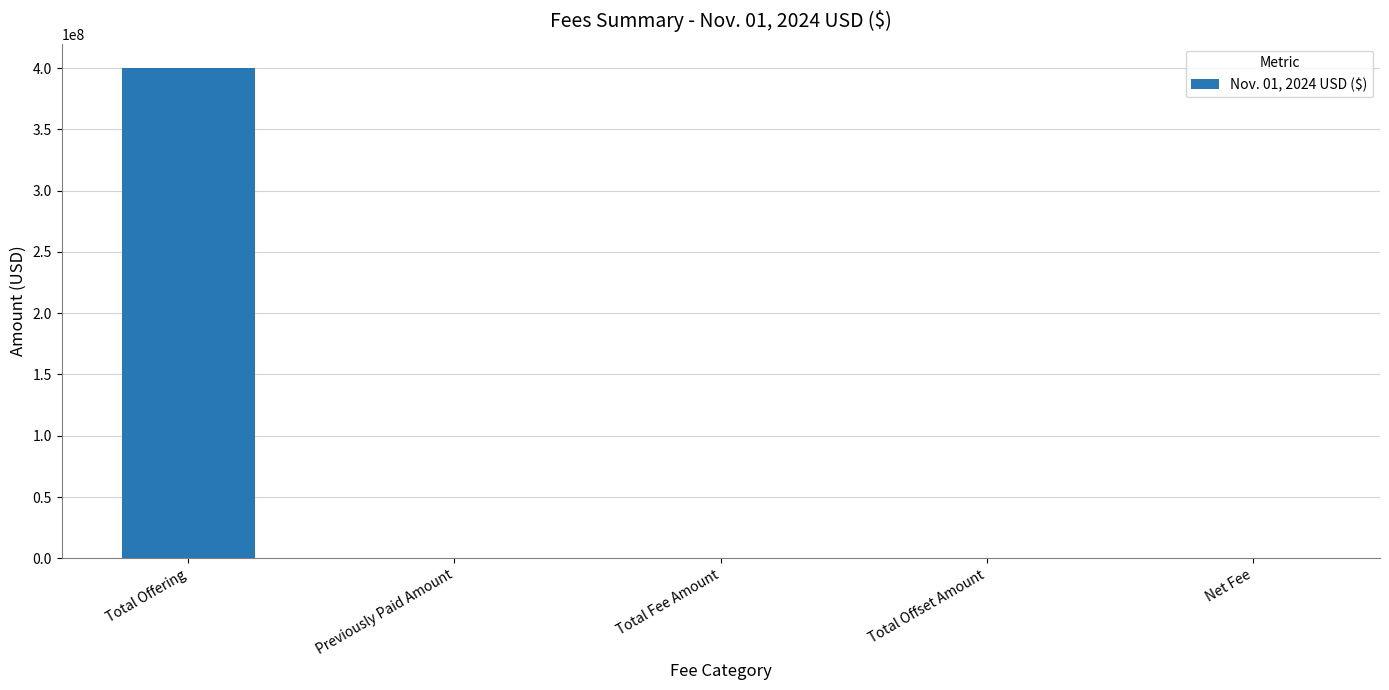

What is the sum of all values?

400122480